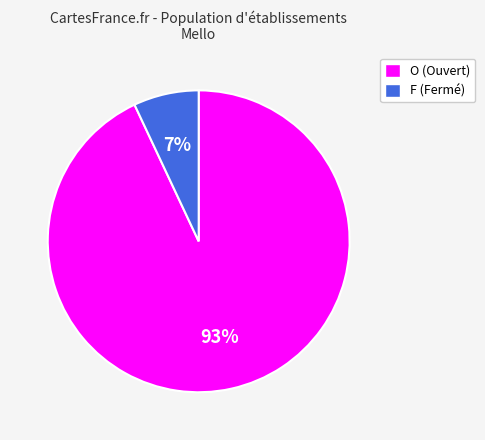

Is the sum of F and O greater than half?

Yes